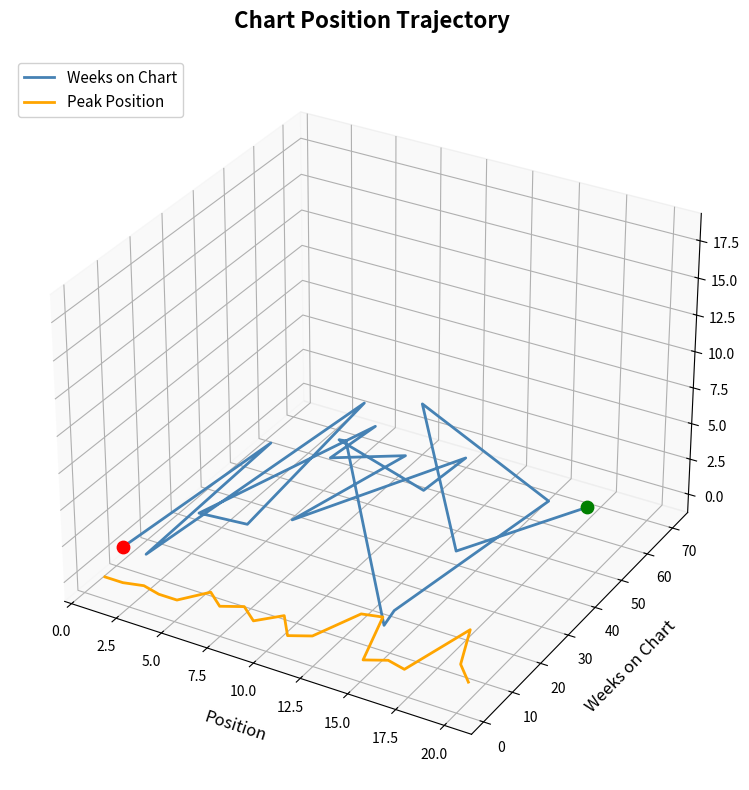

At which category is the sum across all series the highest?

5.0